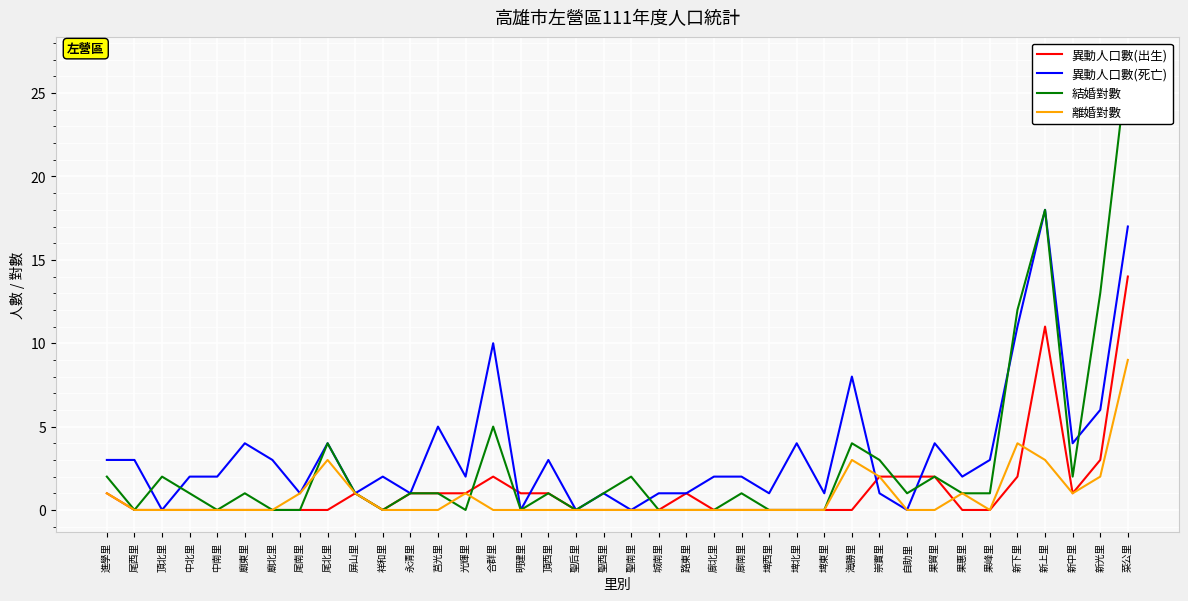

Which series ends up on top after the final intersection of 異動人口數(死亡) and 異動人口數(出生)?

異動人口數(死亡)